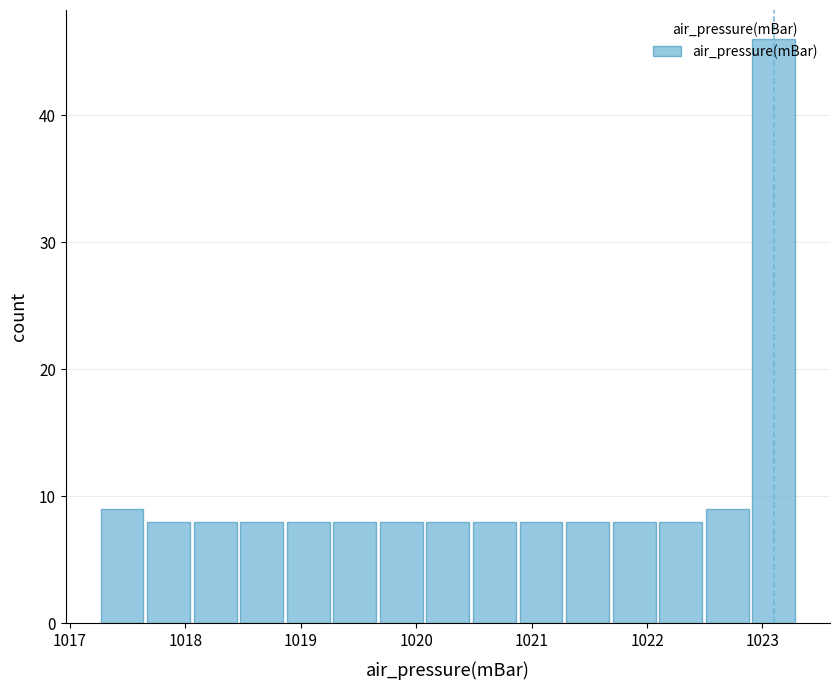

Which range on the x-axis has the tallest bar?

1022.9 to 1023.3